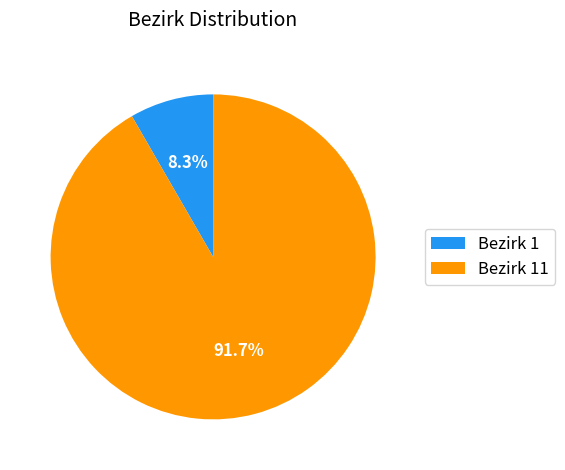

Is there a majority slice in this chart?

Yes